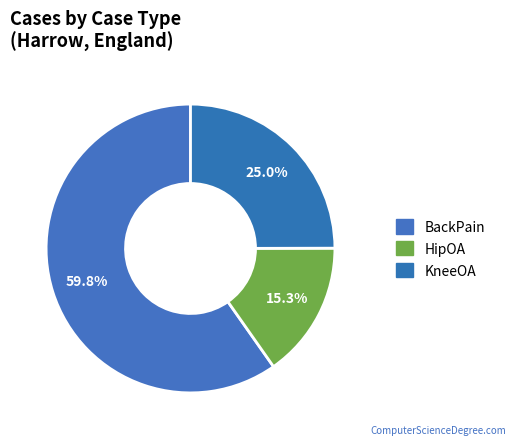

To the nearest percent, what is the average slice percentage?

33%